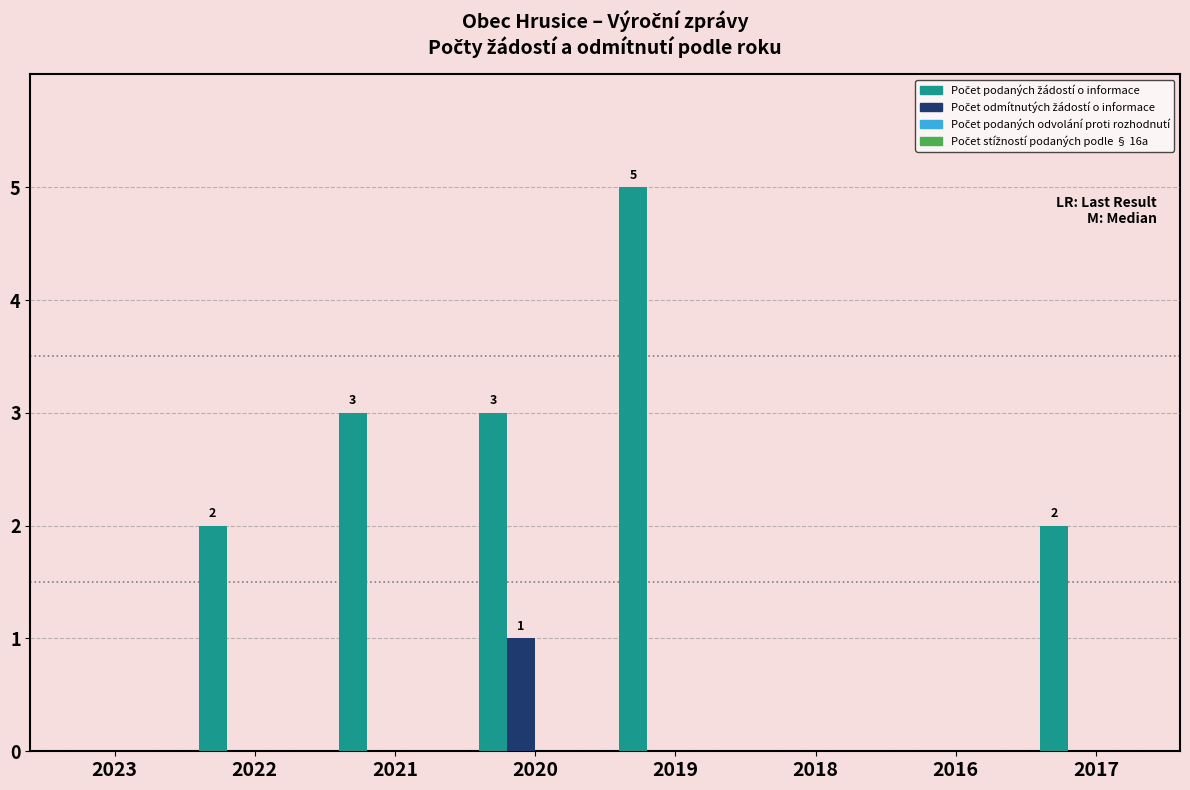

What is the total value across all series at 2021?

3